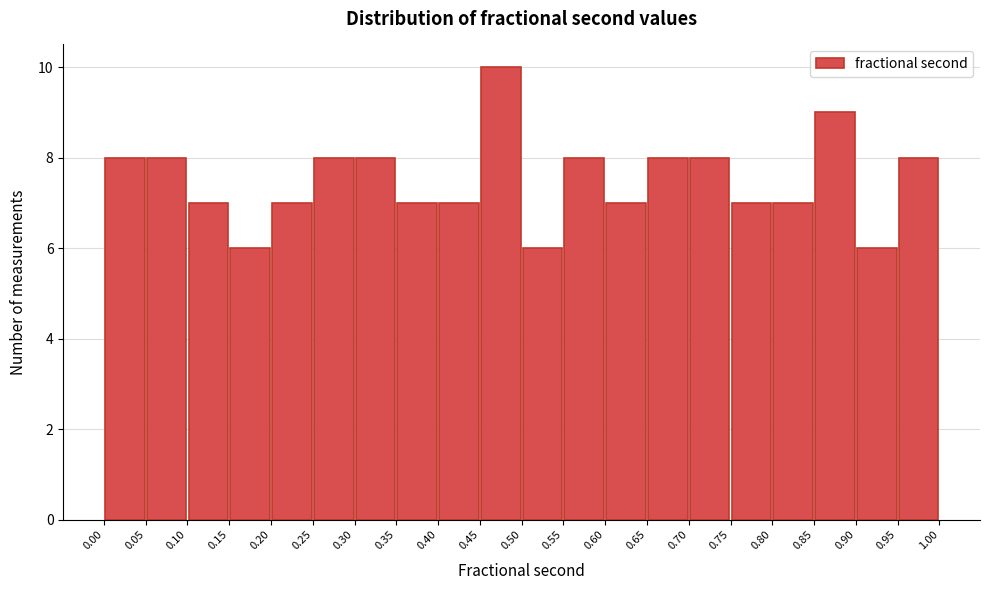

Reading left to right, transcribe this chart: for each bar, give the range it covers on the x-axis and its height. The values are not printed on the chart, so give them approximately, as read against the axis.

0.00 to 0.05: 8
0.05 to 0.10: 8
0.10 to 0.15: 7
0.15 to 0.20: 6
0.20 to 0.25: 7
0.25 to 0.30: 8
0.30 to 0.35: 8
0.35 to 0.40: 7
0.40 to 0.45: 7
0.45 to 0.50: 10
0.50 to 0.55: 6
0.55 to 0.60: 8
0.60 to 0.65: 7
0.65 to 0.70: 8
0.70 to 0.75: 8
0.75 to 0.80: 7
0.80 to 0.85: 7
0.85 to 0.90: 9
0.90 to 0.95: 6
0.95 to 1.00: 8